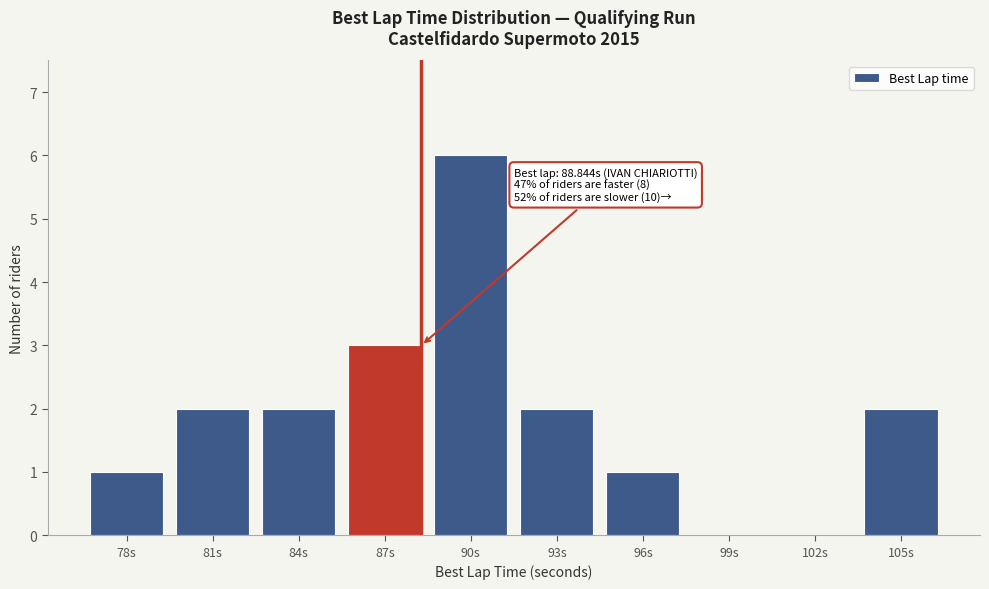

Reading left to right, extract all data points from this chart.

78s=1	81s=2	84s=2	87s=3	90s=6	93s=2	96s=1	99s=0	102s=0	105s=2